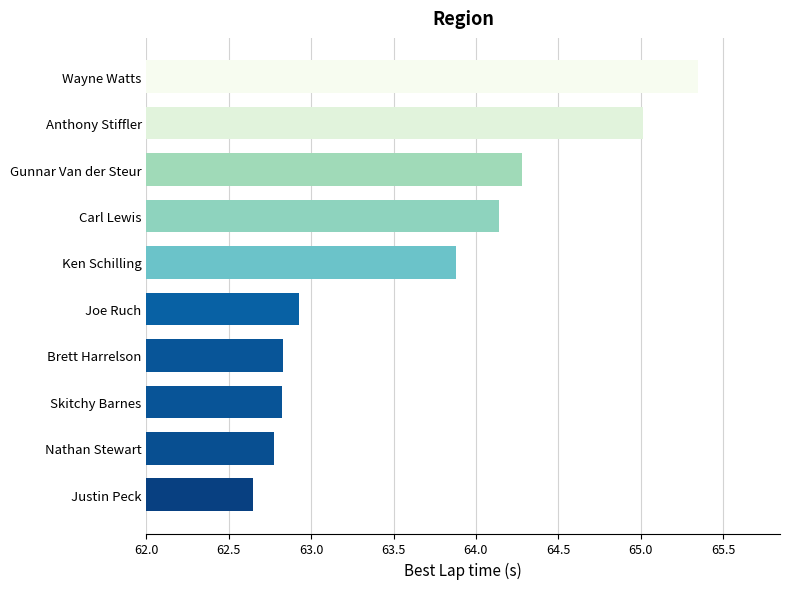

What is the difference between the maximum and minimum values?

2.7